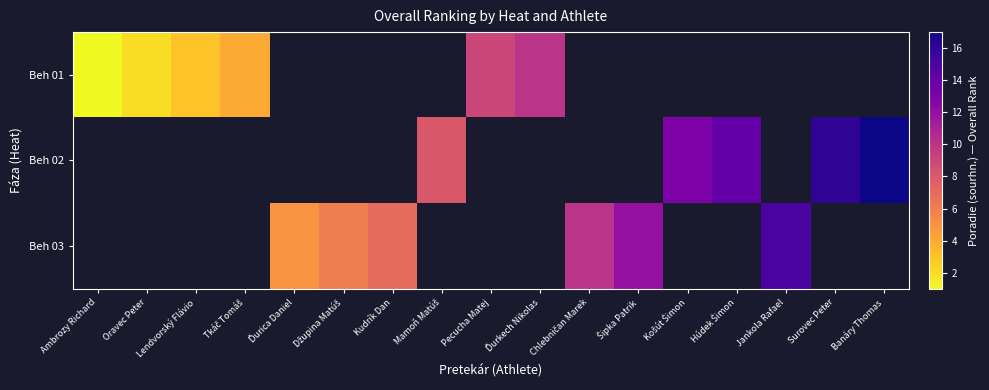

Where is Beh 01 nearest to the value 5?

Tkáč Tomáš